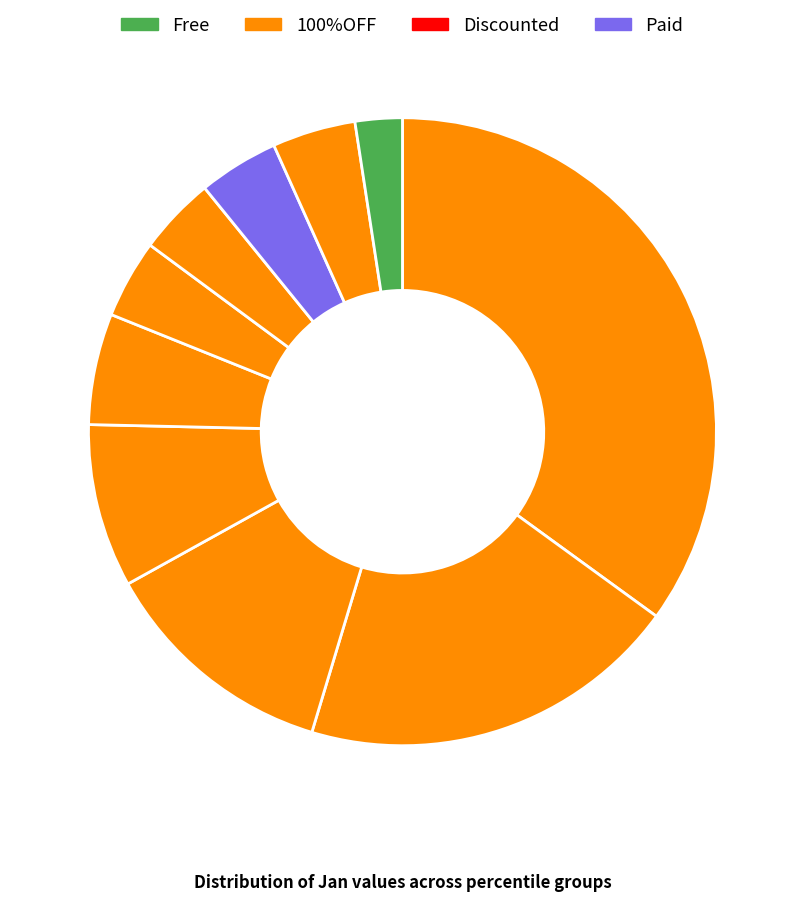

How many slices are in this pie chart?

10